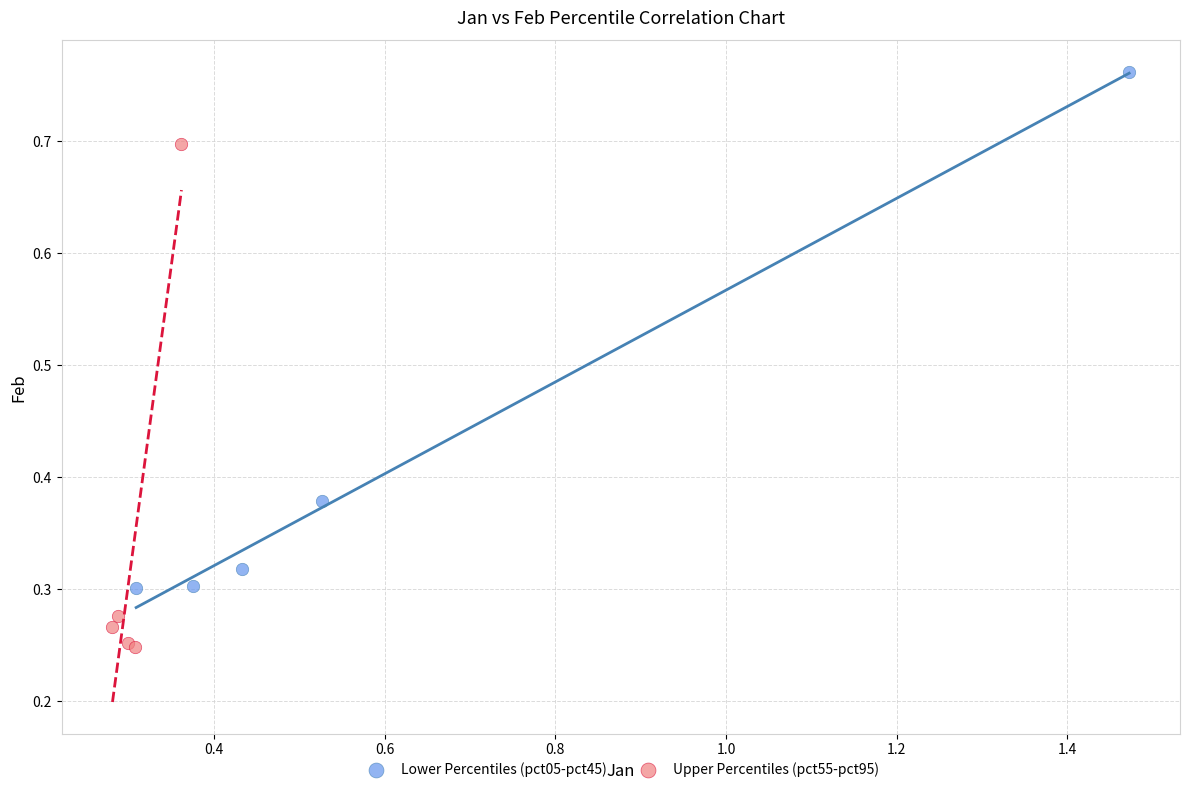

Which series reaches the maximum Y coordinate?

Lower Percentiles (pct05-pct45)